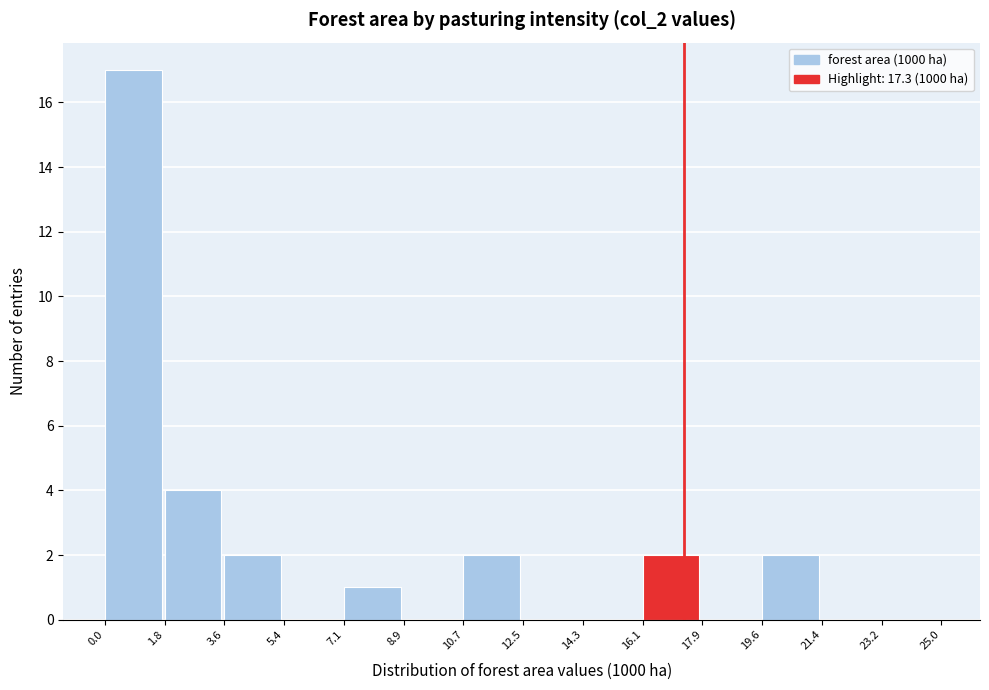

Which range on the x-axis has the tallest bar?

0.0 to 1.8